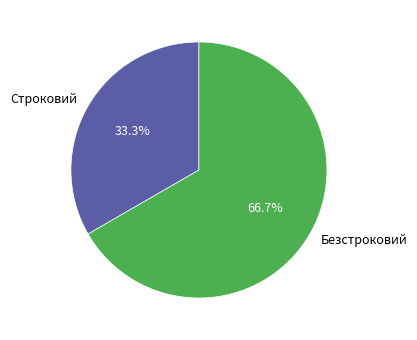

How many slices are in this pie chart?

2